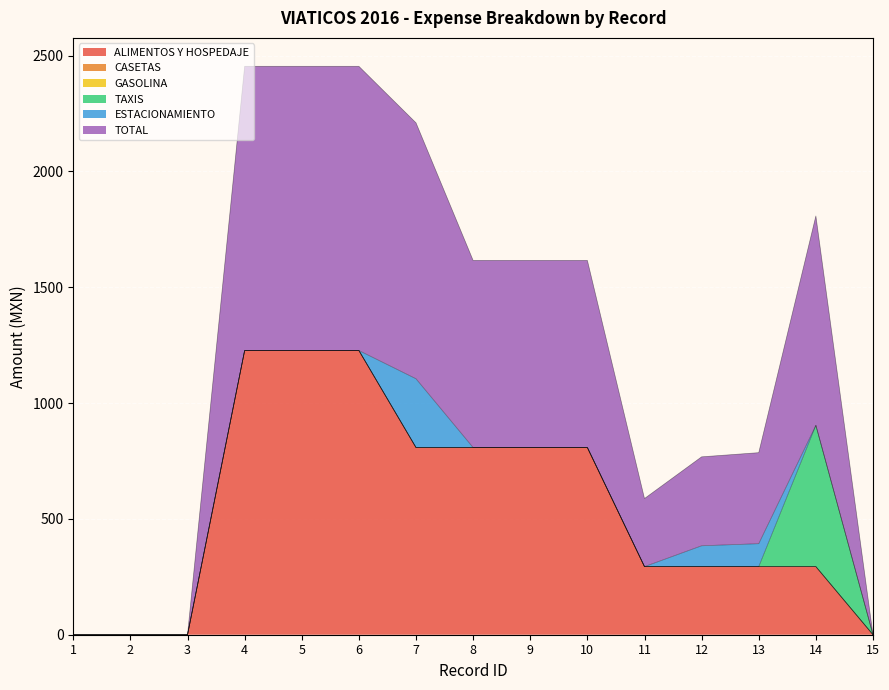

Where is ALIMENTOS Y HOSPEDAJE nearest to the value 613?

7